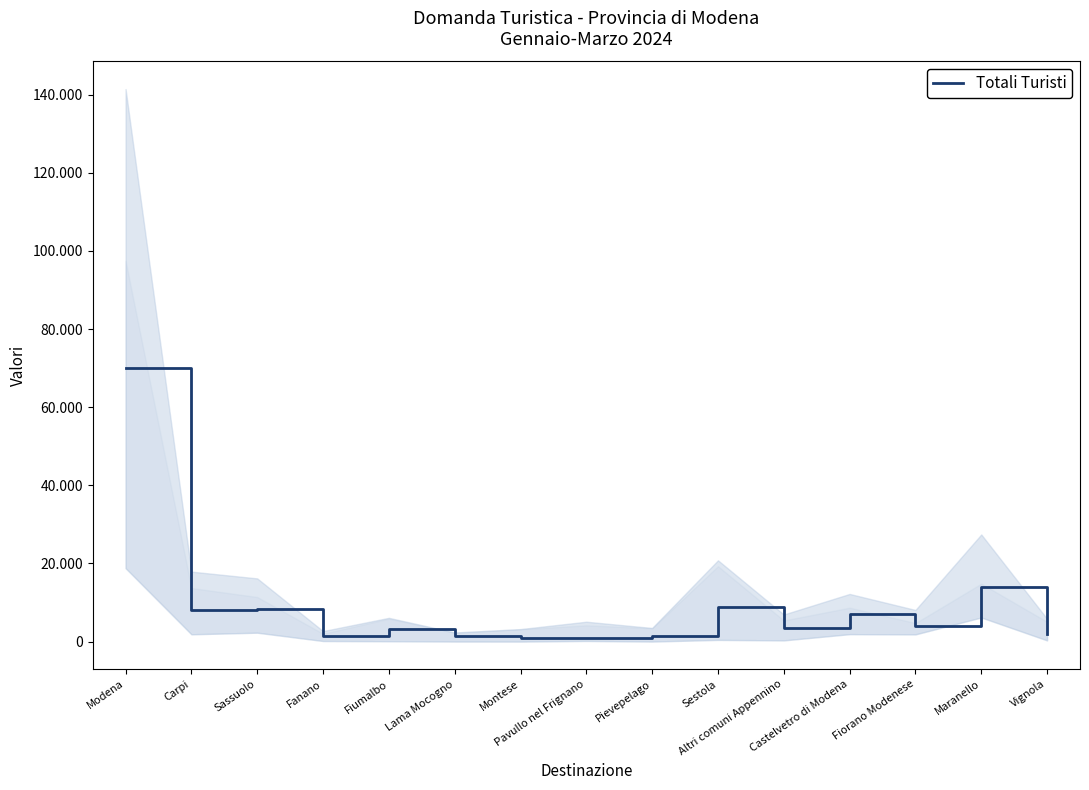

How many lines are shown in the chart?

1